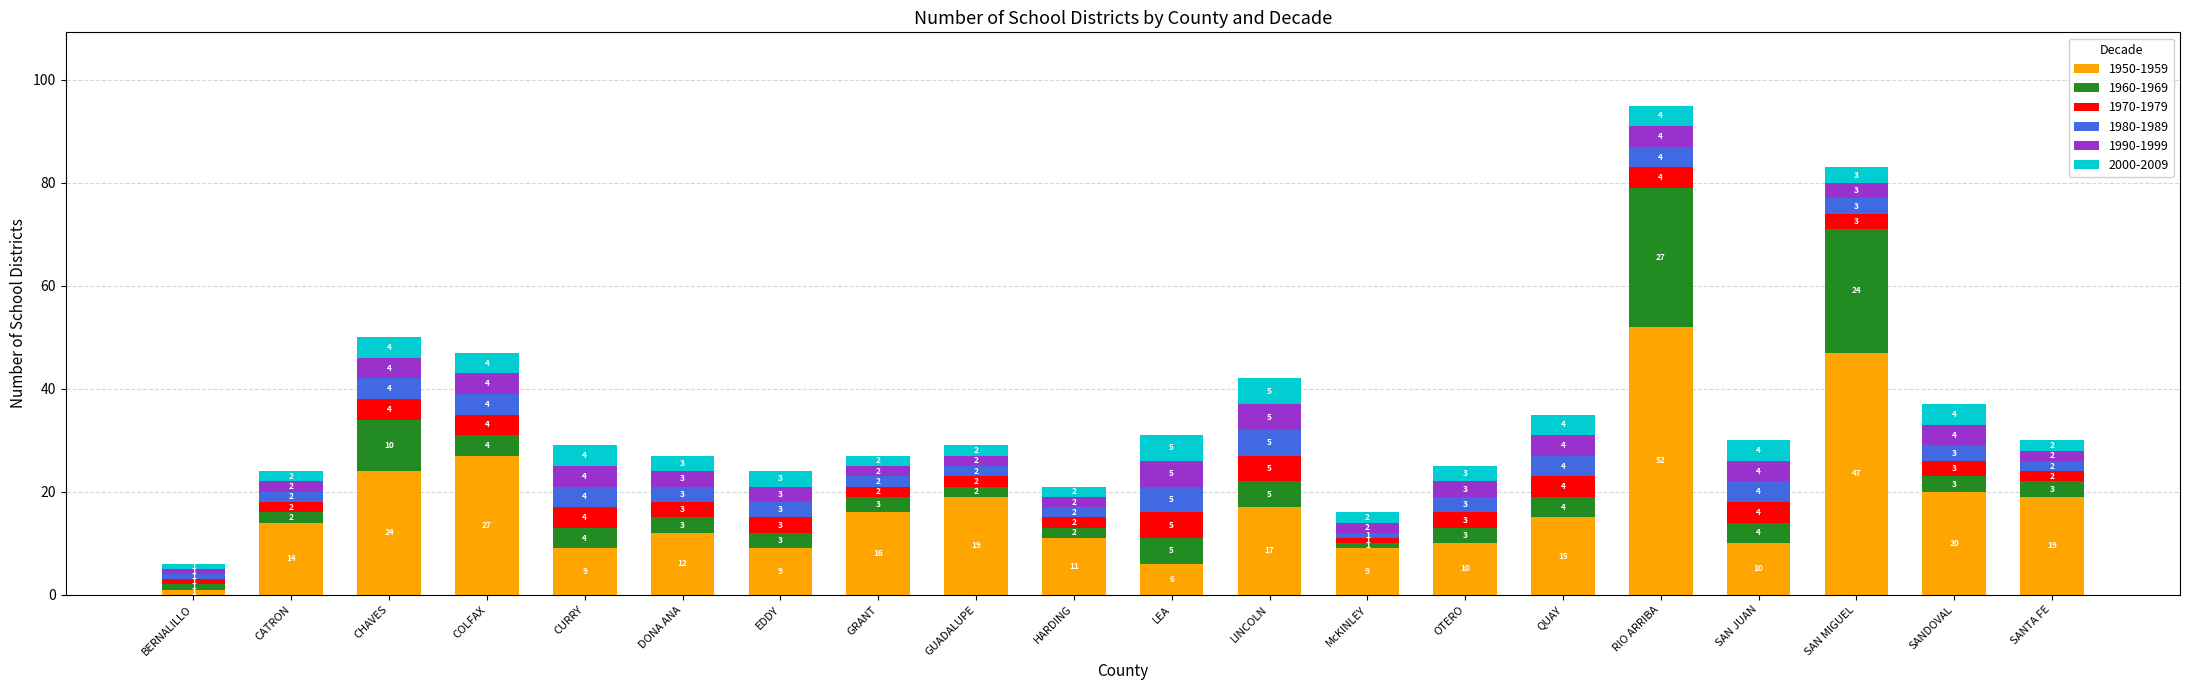

How many bars are there in total?

20